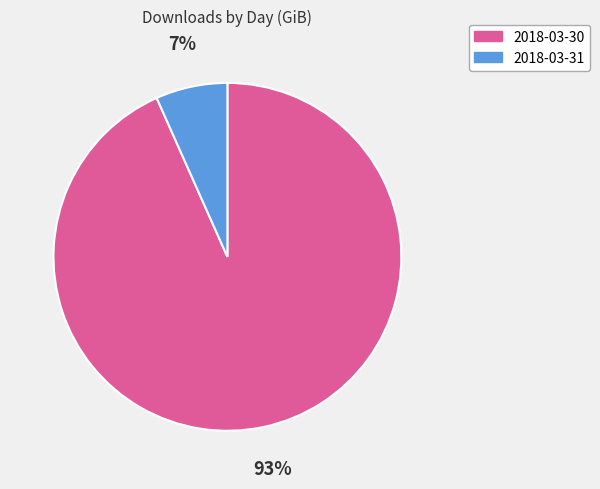

Between 2018-03-31 and 2018-03-30, which is larger?

2018-03-30